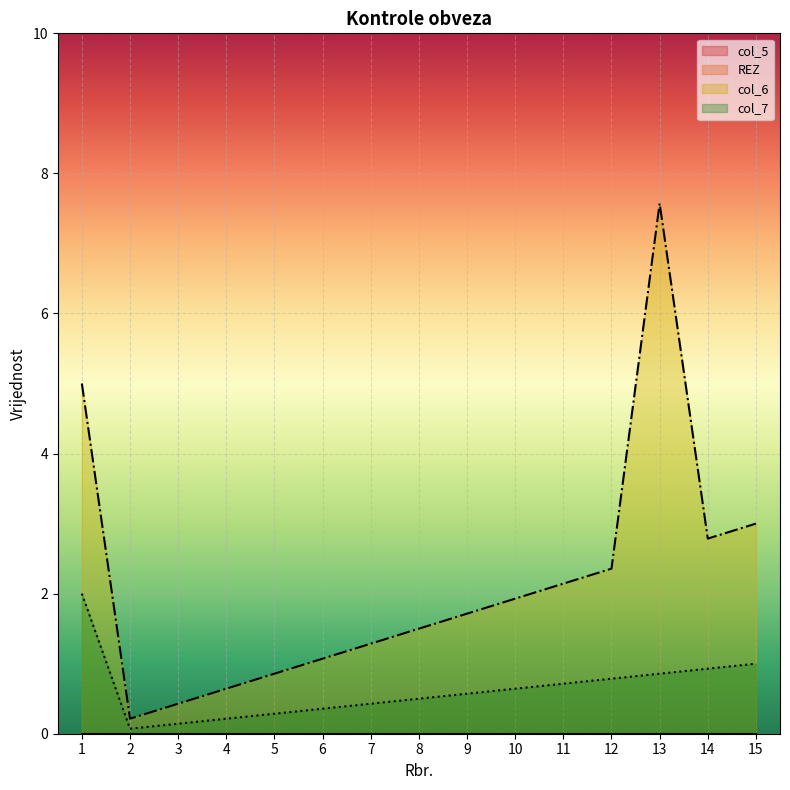

How many lines are shown in the chart?

4